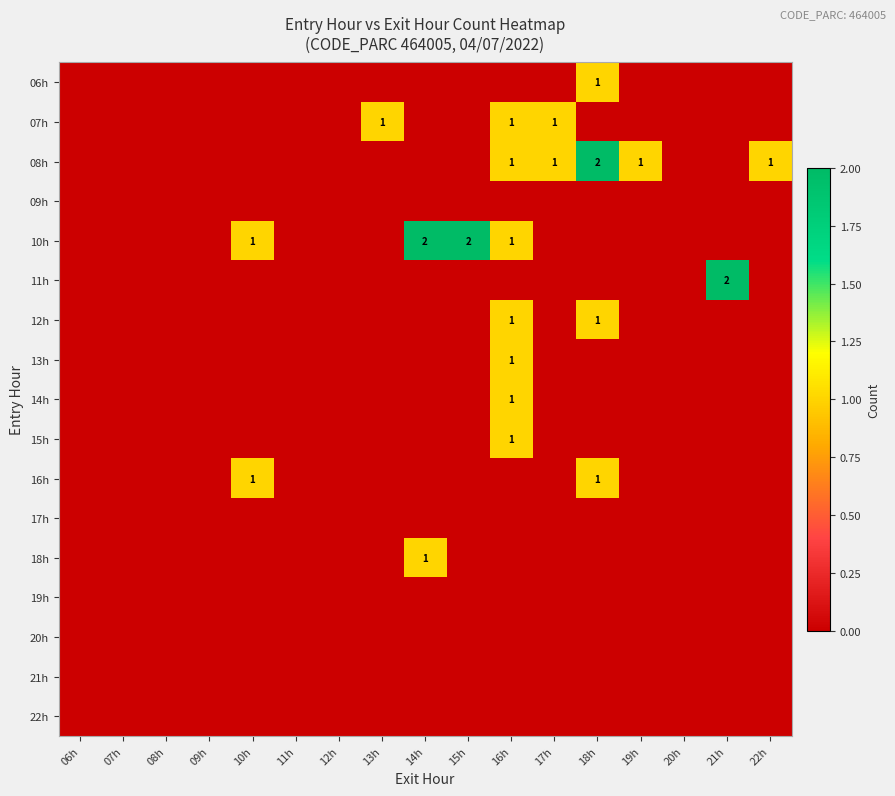

Rank the series at 18h from lowest to highest value.

07h, 09h, 10h, 11h, 13h, 14h, 15h, 17h, 18h, 19h, 20h, 21h, 22h, 06h, 12h, 16h, 08h